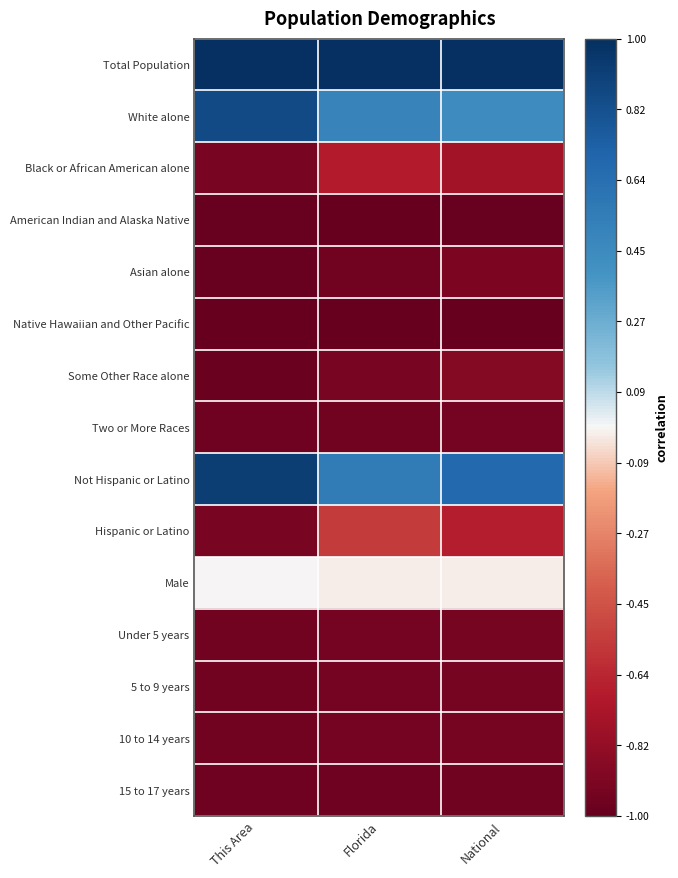

At which category is the sum across all series the highest?

National